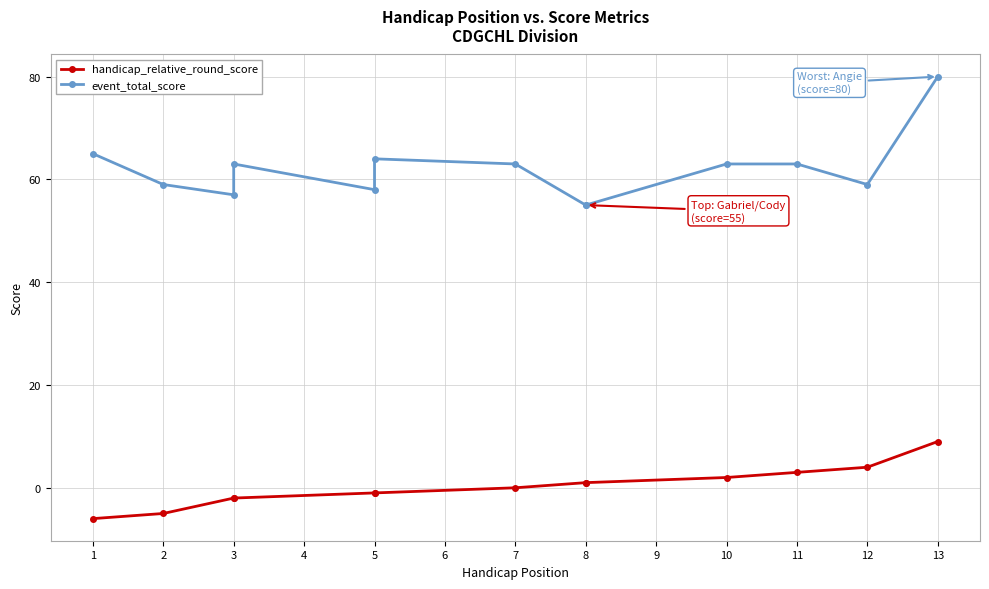

The value of event_total_score at 11 is 63. True or false?

True